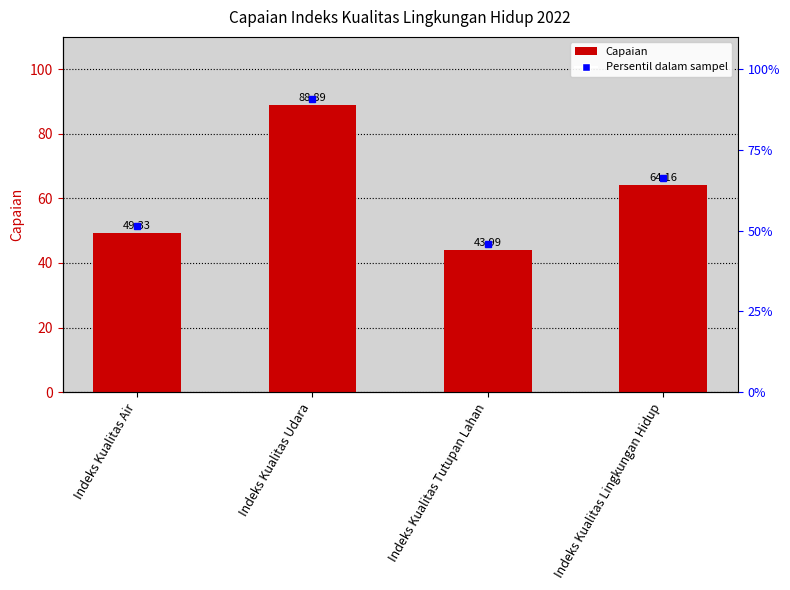

Reading left to right, what are all the values shown in this chart?

Indeks Kualitas Air=49.3	Indeks Kualitas Udara=88.9	Indeks Kualitas Tutupan Lahan=44.0	Indeks Kualitas Lingkungan Hidup=64.2